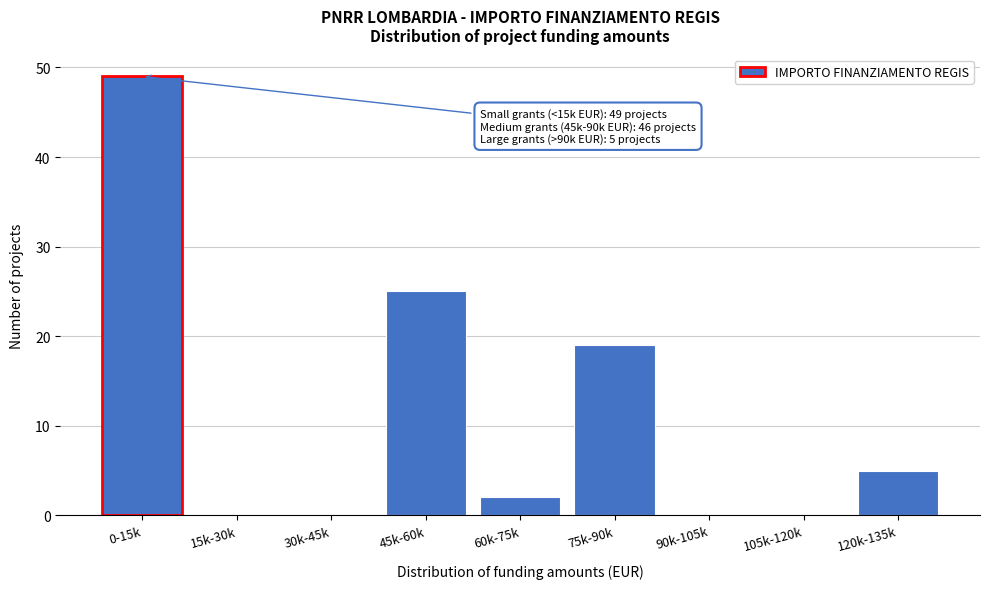

Reading left to right, what are all the values shown in this chart?

0-15k=49	15k-30k=0	30k-45k=0	45k-60k=25	60k-75k=2	75k-90k=19	90k-105k=0	105k-120k=0	120k-135k=5